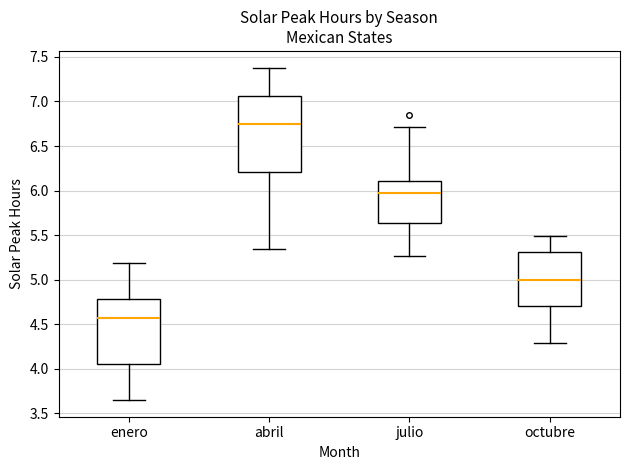

Reading left to right, transcribe this box plot: for each box, give where its median line is, the range the box spans, and where its two whiskers end, as read against the y-axis. The values are not printed on the chart, so give them approximately, as read against the axis.

enero: median 4.55, box 4.05 to 4.80, whiskers 3.65 to 5.20
abril: median 6.75, box 6.20 to 7.05, whiskers 5.35 to 7.40
julio: median 5.95, box 5.65 to 6.10, whiskers 5.25 to 6.70
octubre: median 5.00, box 4.70 to 5.30, whiskers 4.30 to 5.50